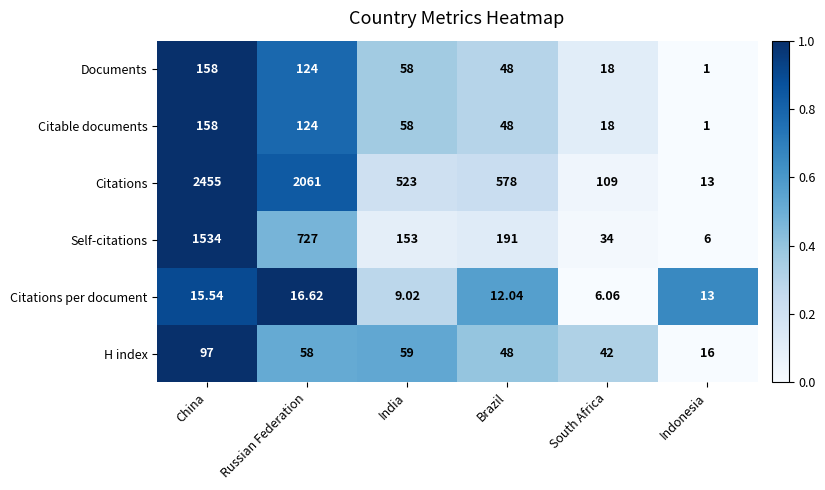

Which series changed the most between India and South Africa?

Citations